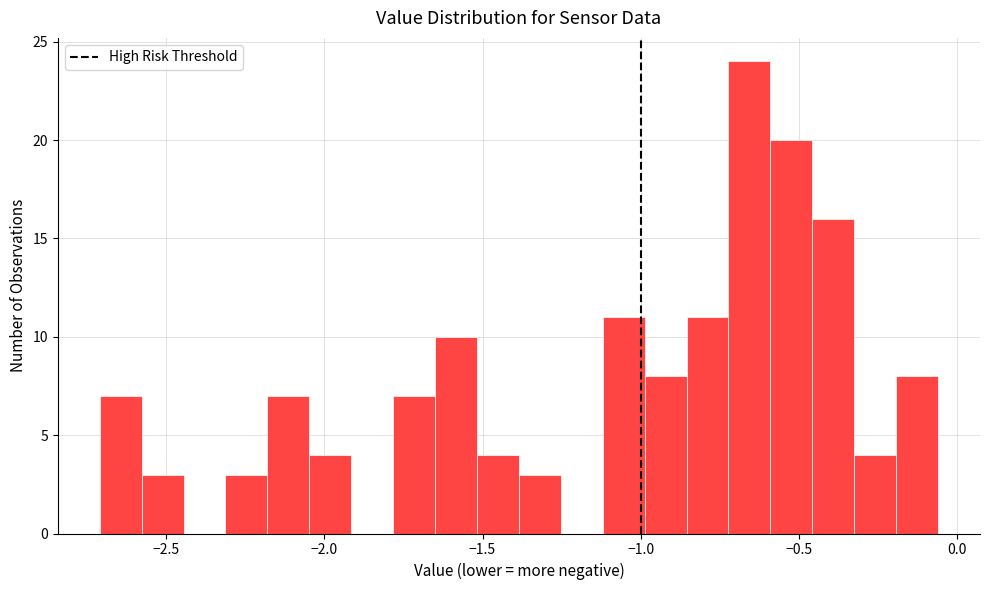

Around what value on the x-axis is the tallest bar? Give the approximate position of its centre, as read against the axis.

-0.65